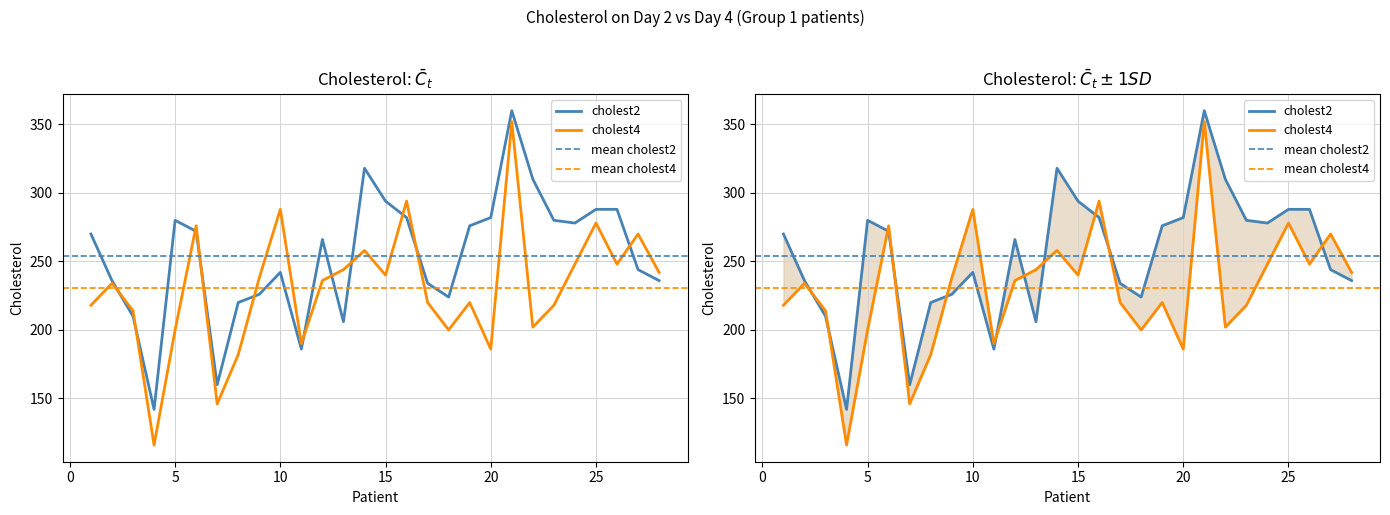

At which label does cholest4 reach its minimum?

4